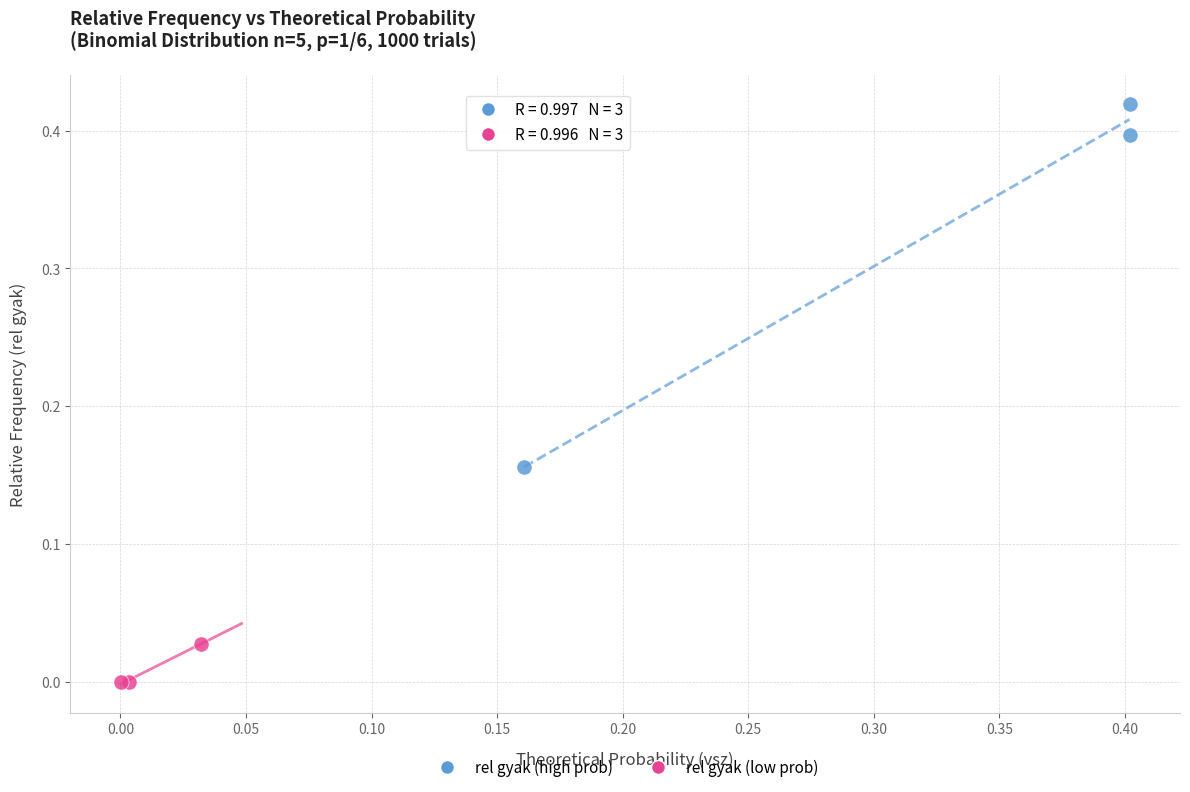

Which series contains the highest Y value?

rel gyak (high prob)